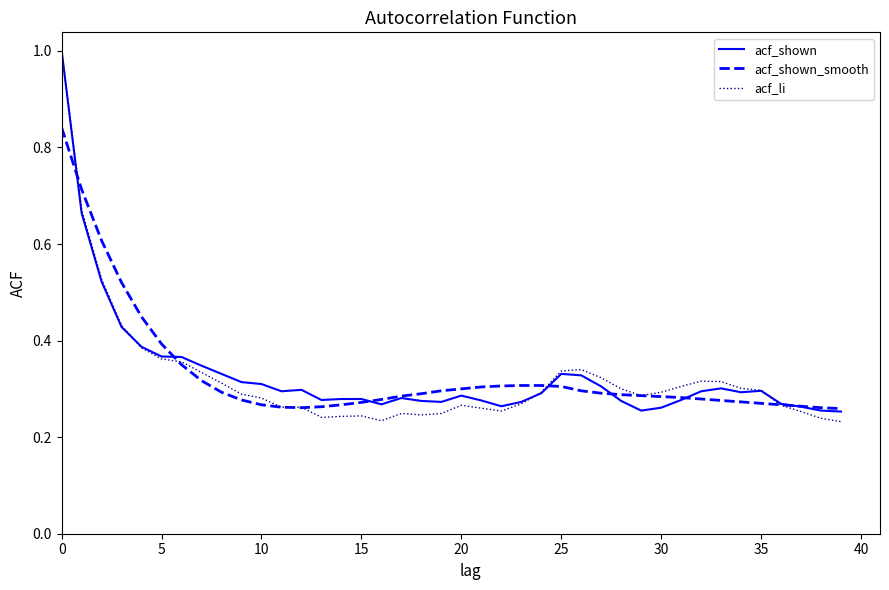

Which series has the largest range (max minus min)?

acf_li